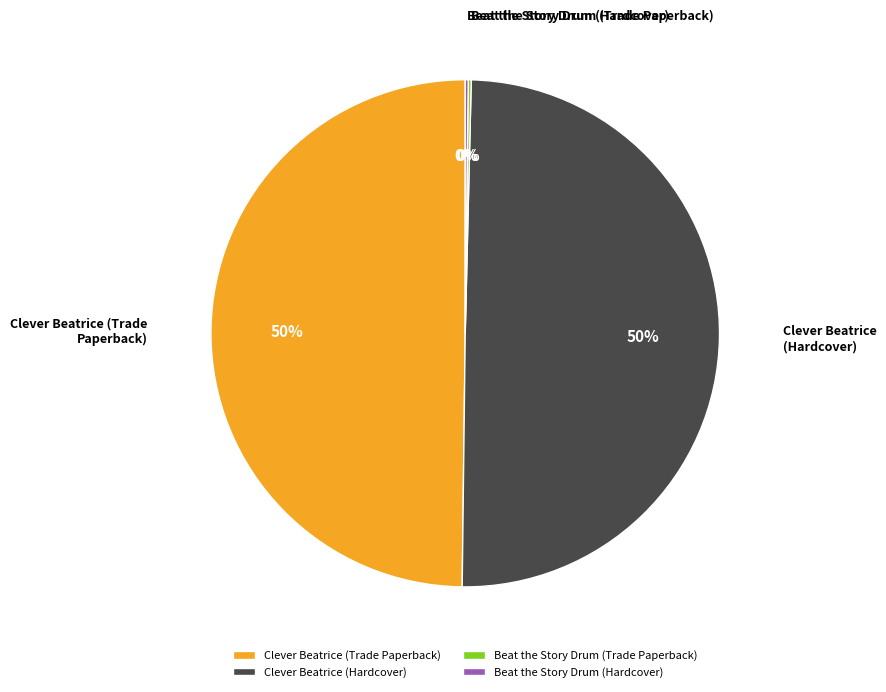

What percentage is the Clever Beatrice (Trade Paperback) slice, to the nearest percent?

50%